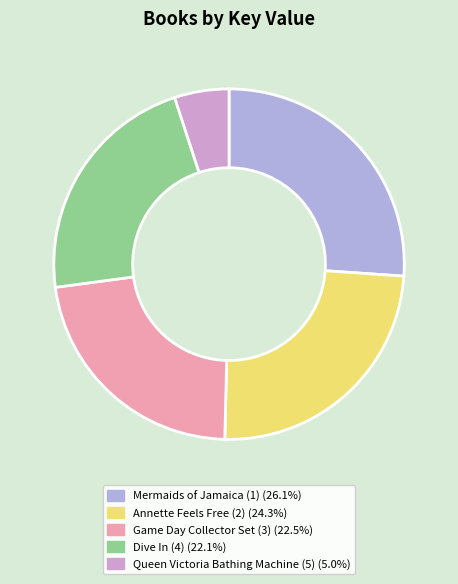

Count the number of slices in the pie.

5